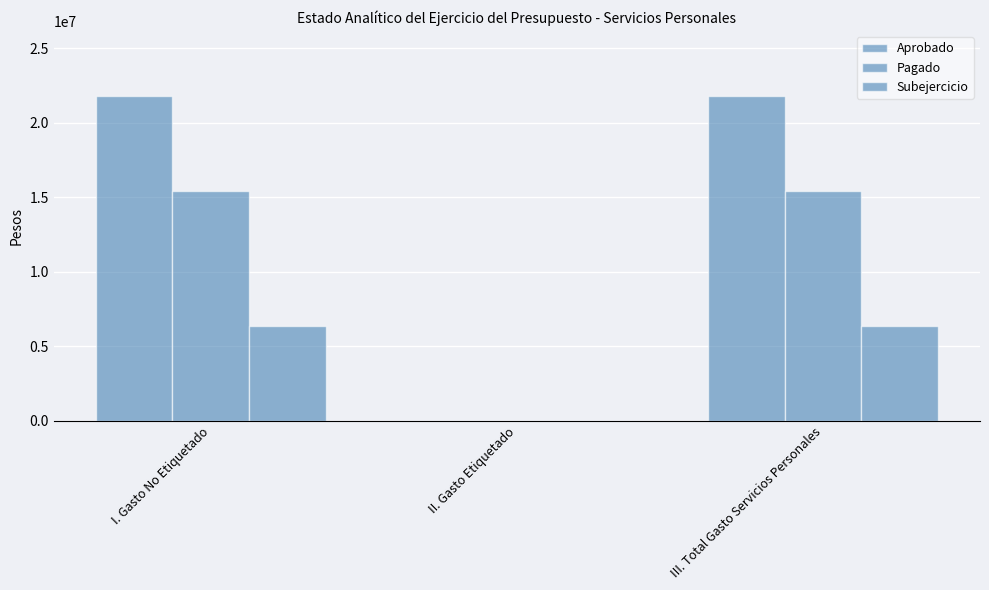

Between III. Total Gasto Servicios Personales and I. Gasto No Etiquetado, which is larger?

III. Total Gasto Servicios Personales